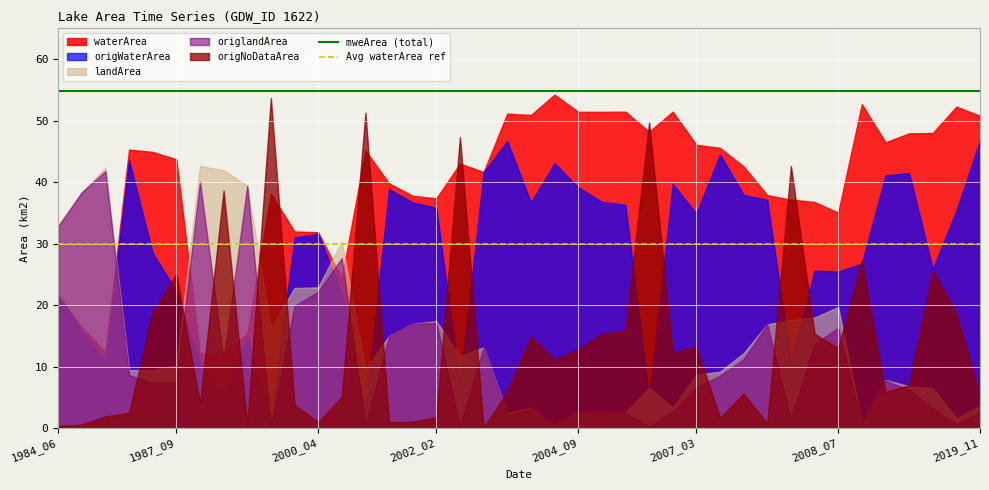

Which series has the widest spread of values?

origNoDataArea